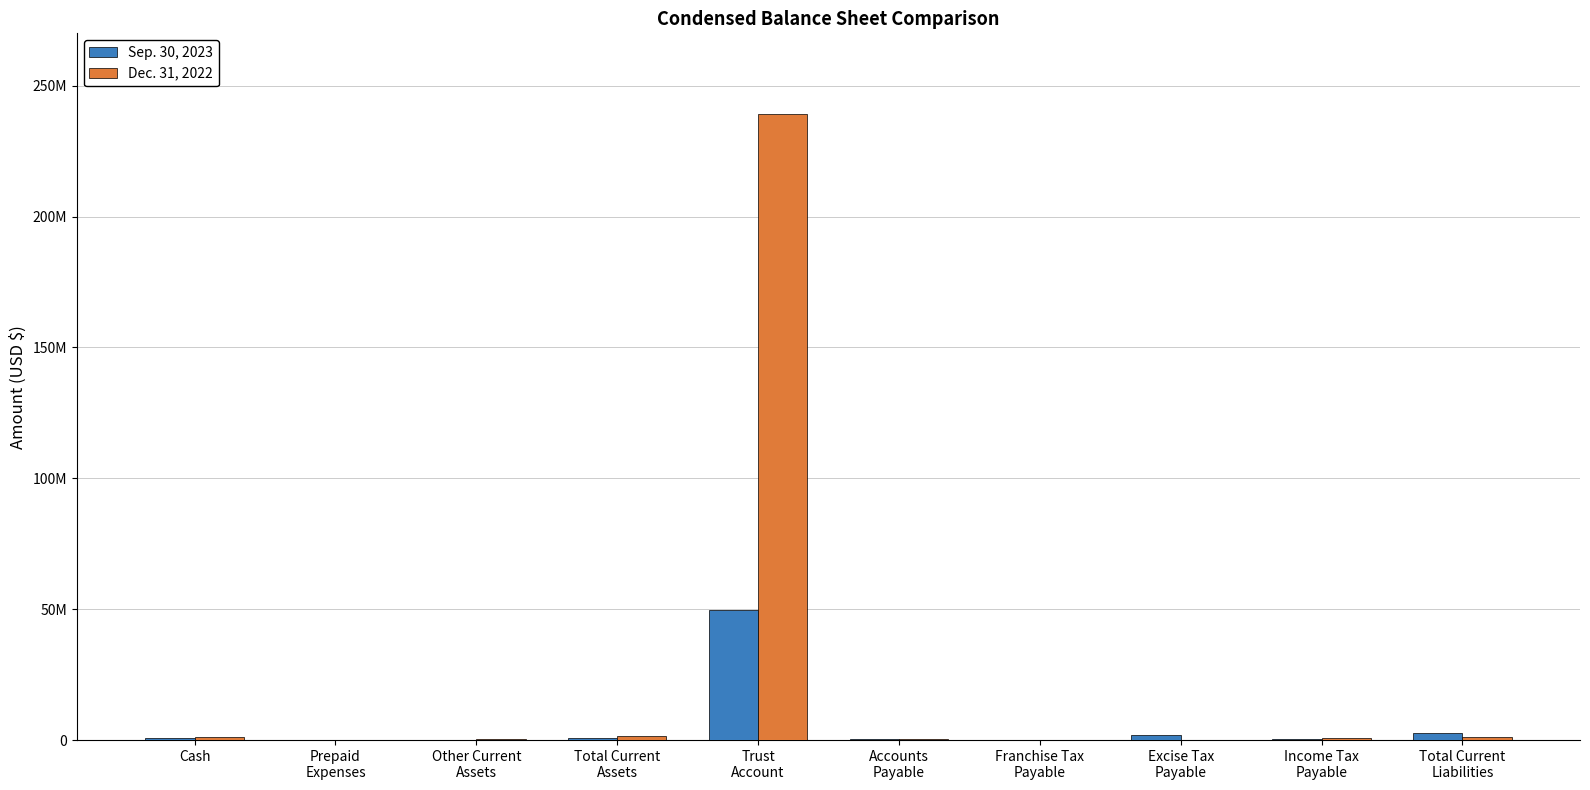

Is the value of Sep. 30, 2023 at Total Current
Assets greater than the value of Dec. 31, 2022 at Total Current
Liabilities?

No